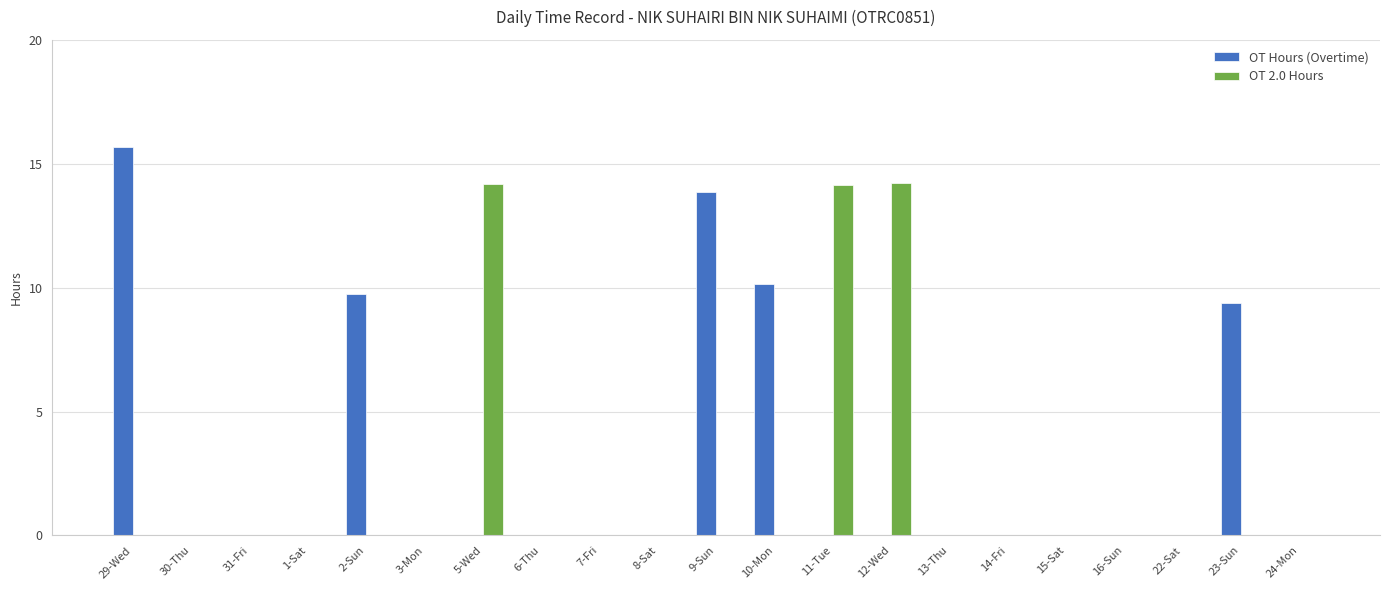

Reading left to right, what are all the values shown in this chart?

OT Hours (Overtime): 15.7	0.0	0.0	0.0	9.7	0.0	0.0	0.0	0.0	0.0	13.9	10.1	0.0	0.0	0.0	0.0	0.0	0.0	0.0	9.4	0.0
OT 2.0 Hours: 0.0	0.0	0.0	0.0	0.0	0.0	14.2	0.0	0.0	0.0	0.0	0.0	14.2	14.2	0.0	0.0	0.0	0.0	0.0	0.0	0.0